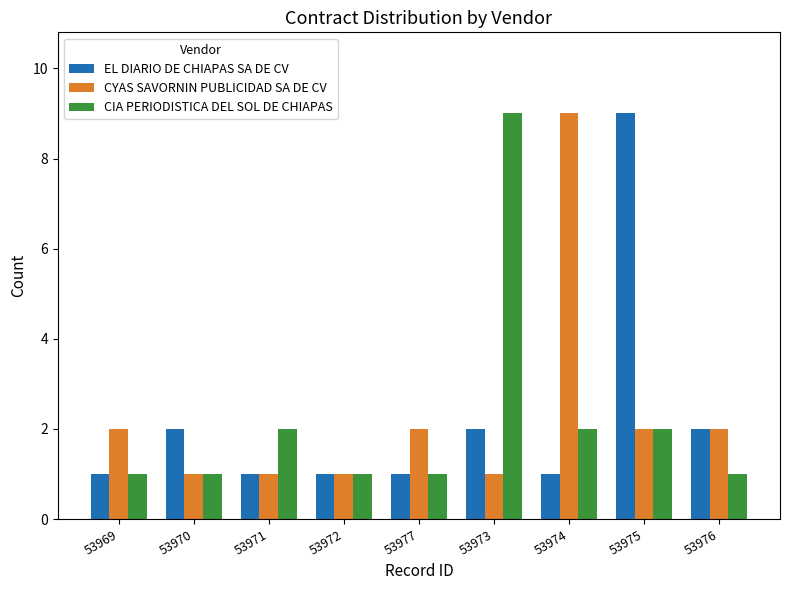

What is the label of the 7th bar from the right?

53971